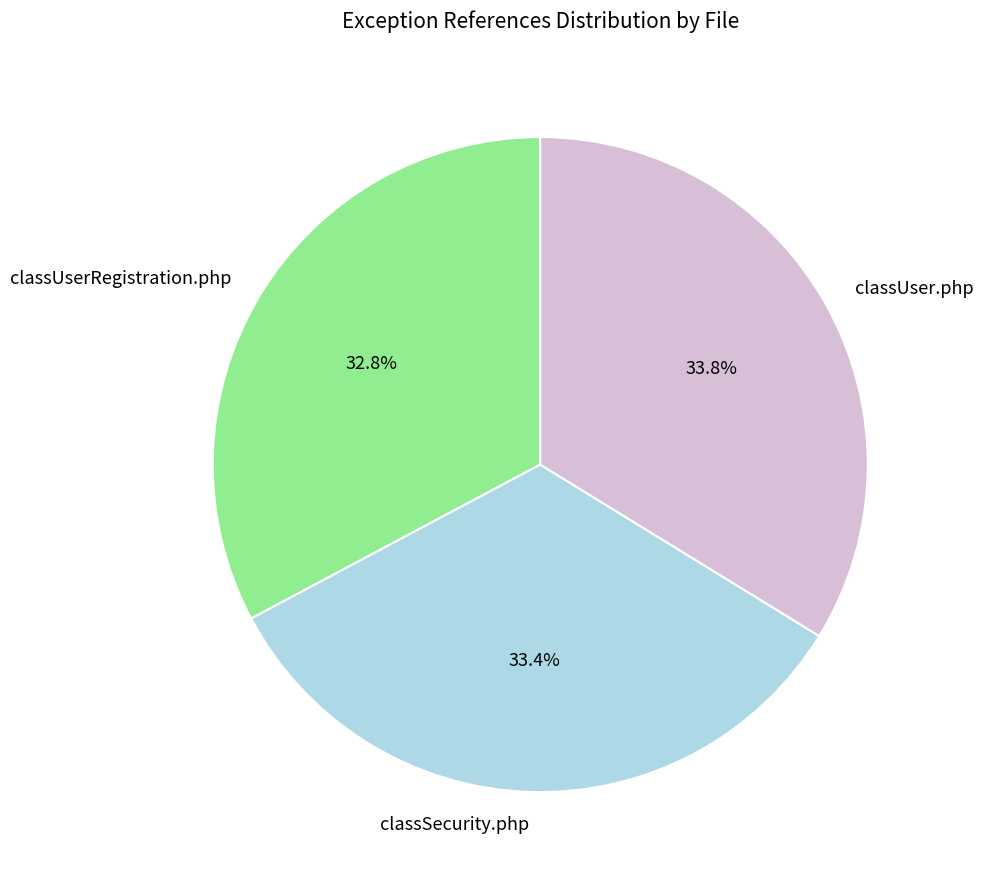

Which category has the smallest portion of the pie?

classUserRegistration.php